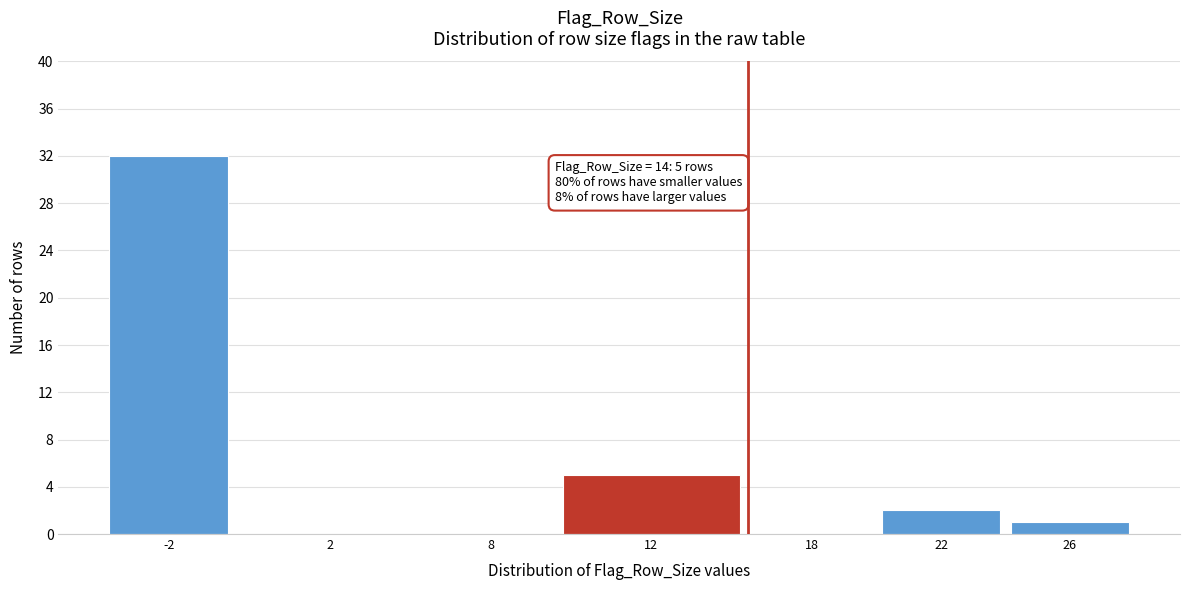

Reading left to right, extract all data points from this chart.

-2=32	2=0	8=0	12=5	18=0	22=2	26=1